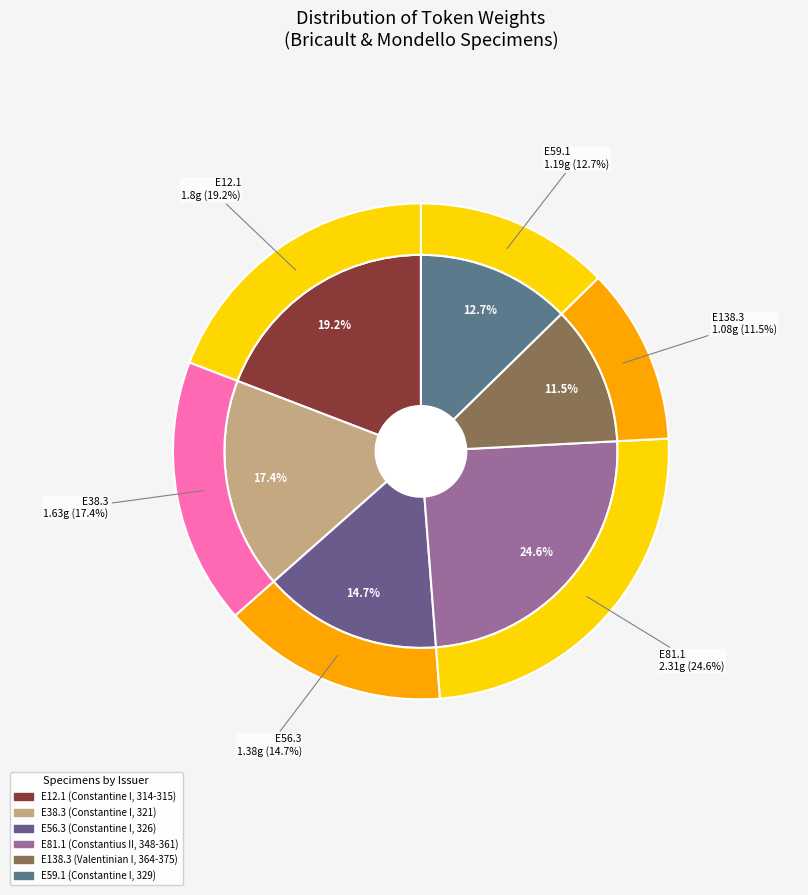

True or false: E56.3 (Constantine I, 326) accounts for 15% of the total.

True